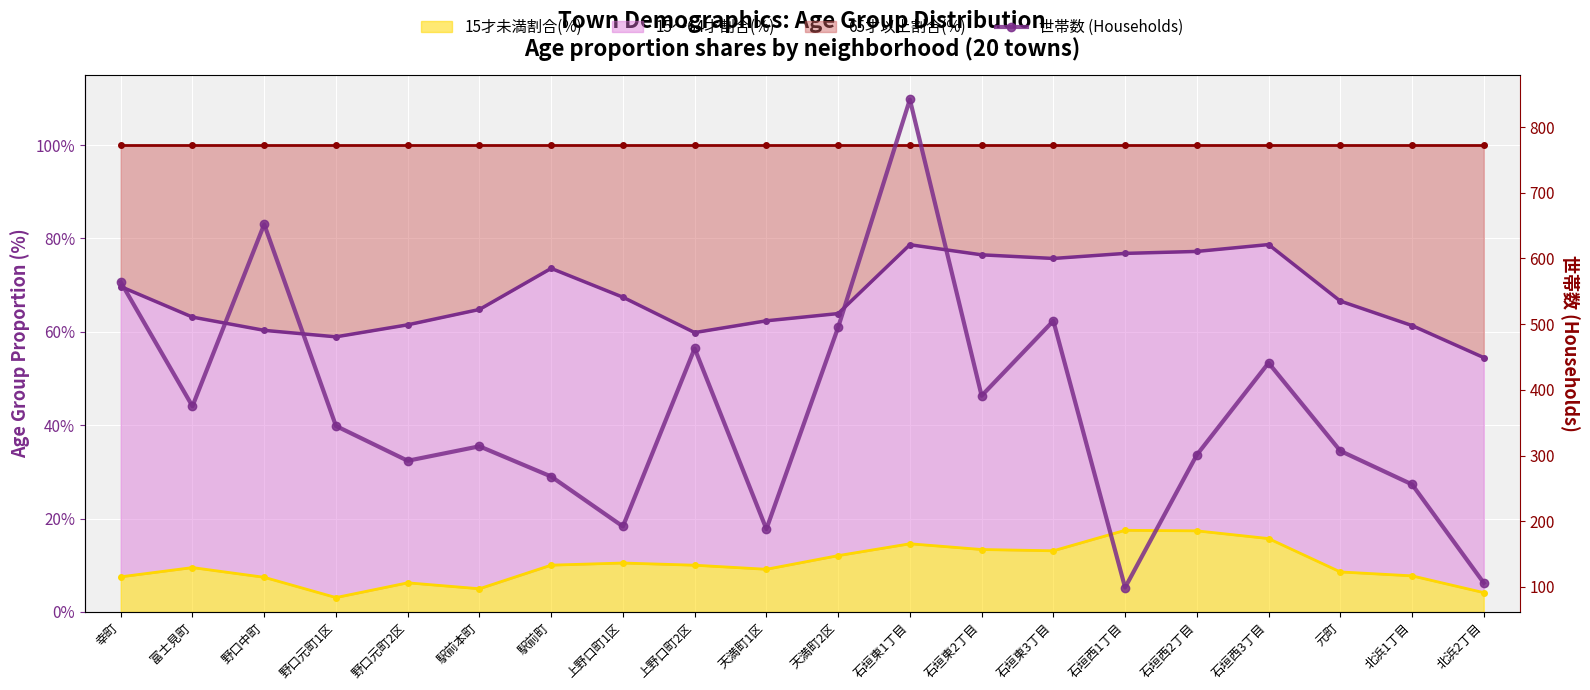

What is the sum of all values?

7396